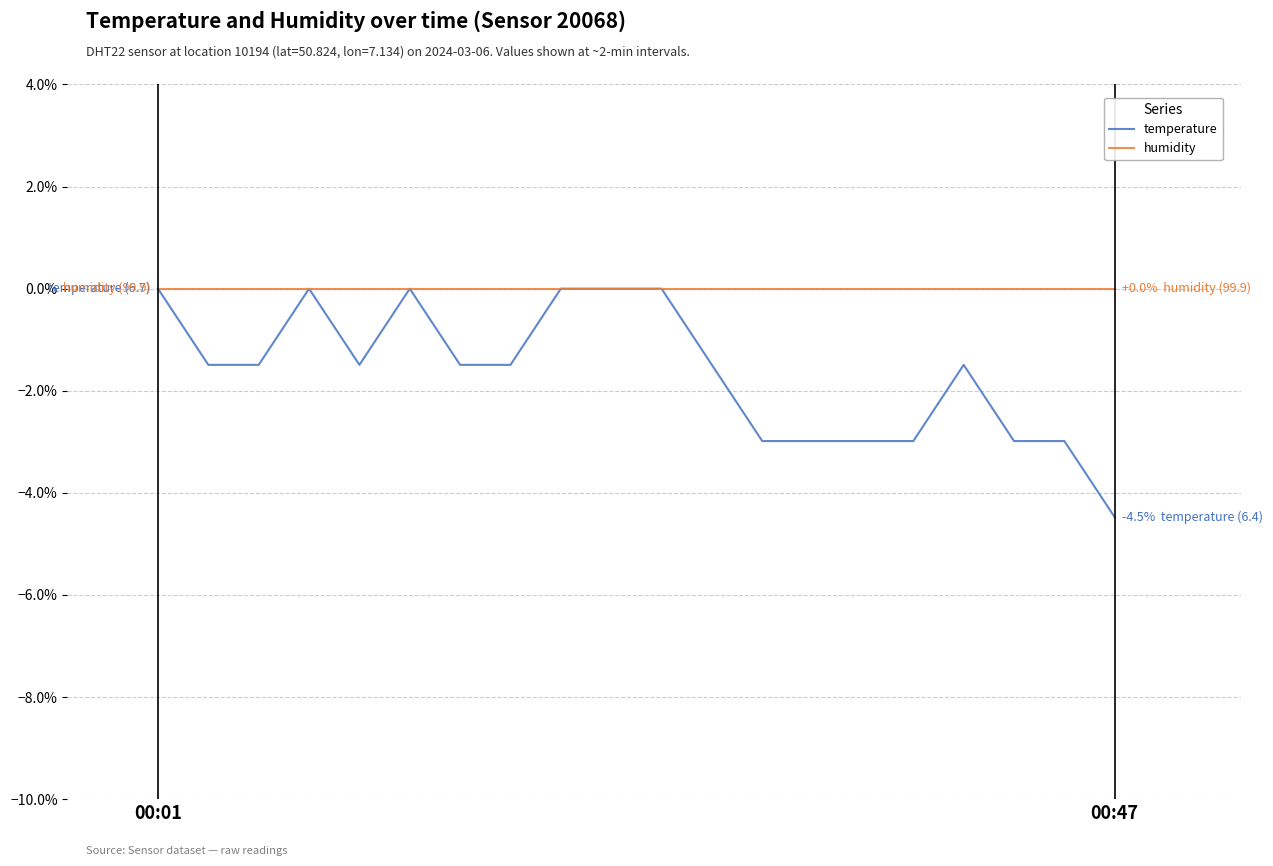

Which series has the widest spread of values?

temperature